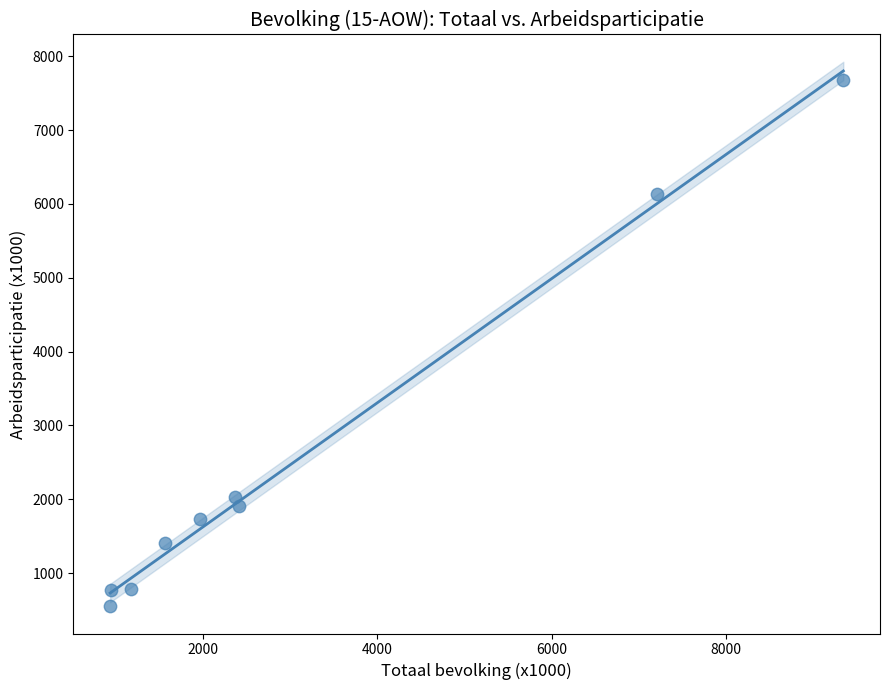

What is the range of X values (max minus min)?

8402.3